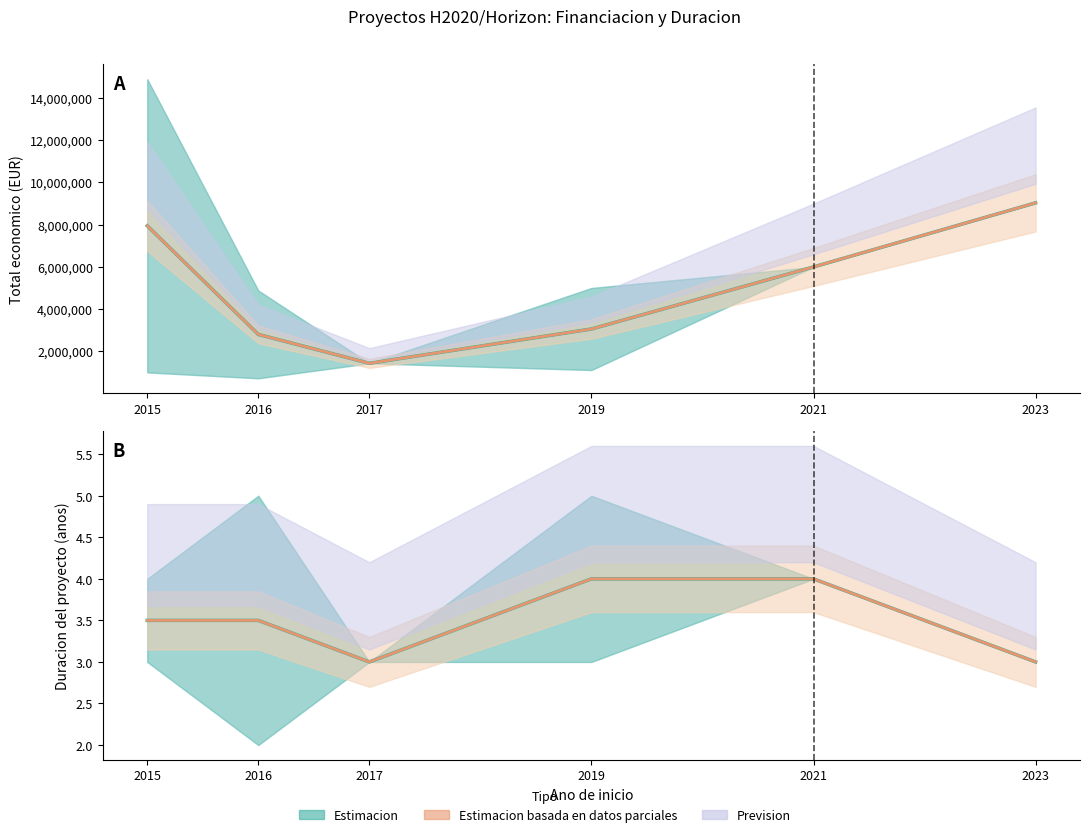

True or false: Estimacion parcial and Duracion media intersect in this chart.

False